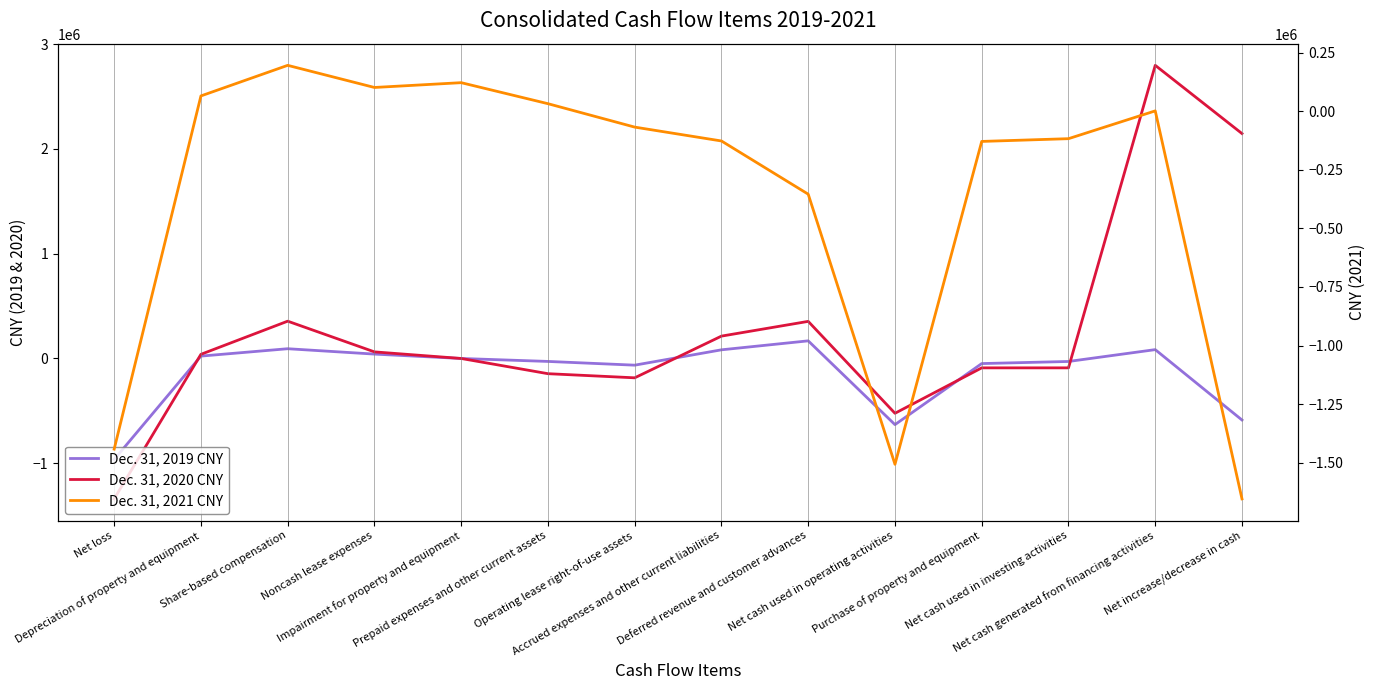

At how many categories does at least one series exceed 785675?

2